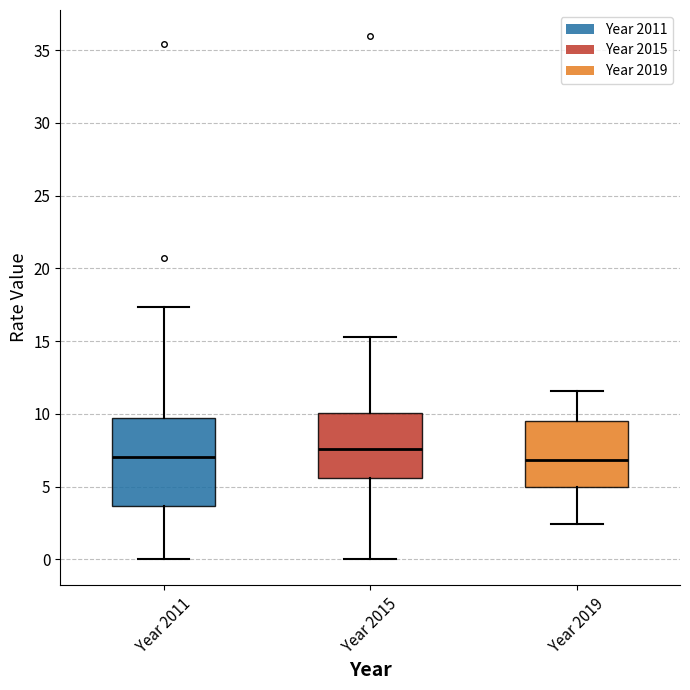

Where is the lower edge of the box for Year 2015 on the y-axis? The values are not printed on the chart, so give them approximately, as read against the axis.

5.5